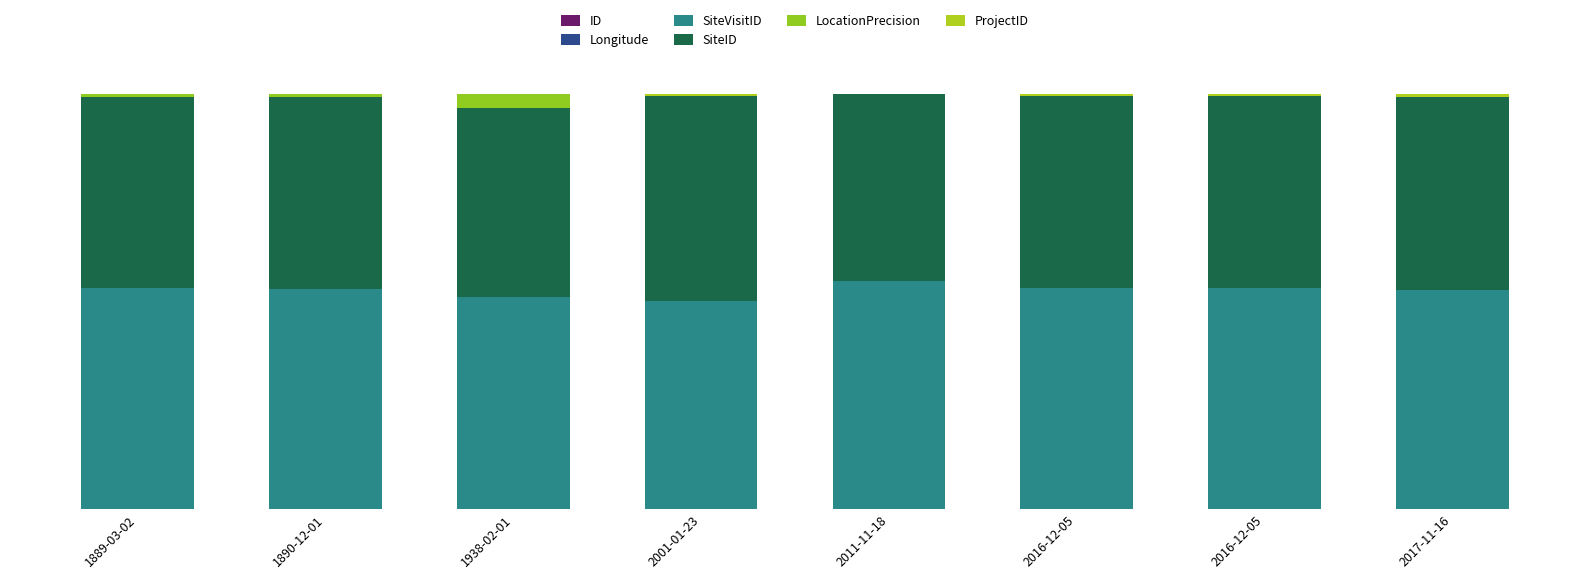

Are the bars grouped side by side (vs. stacked)?

No